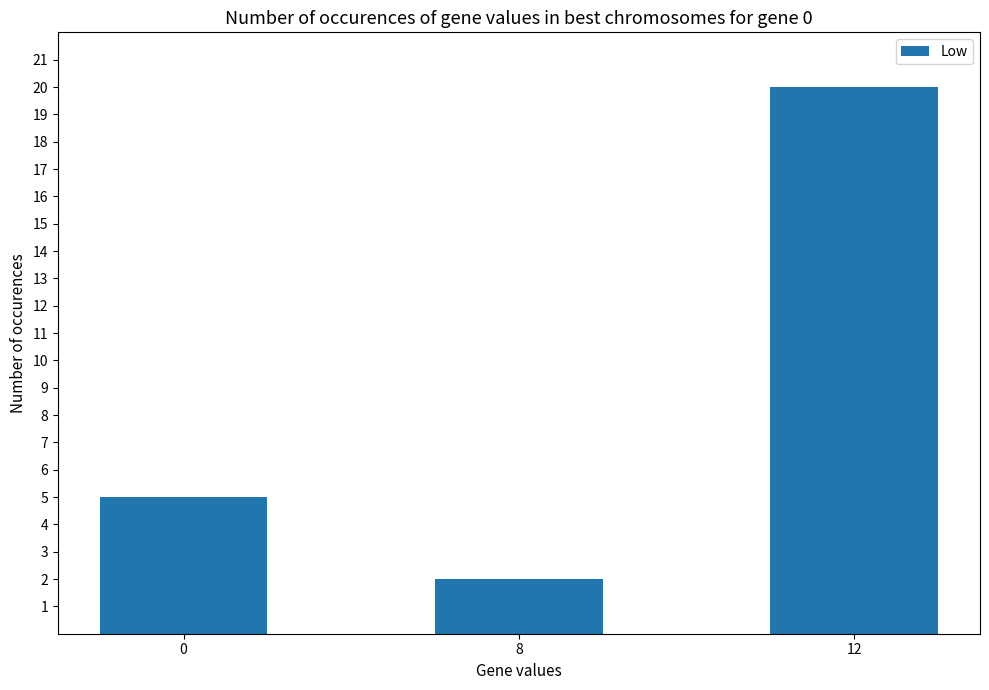

What is the average value?

9